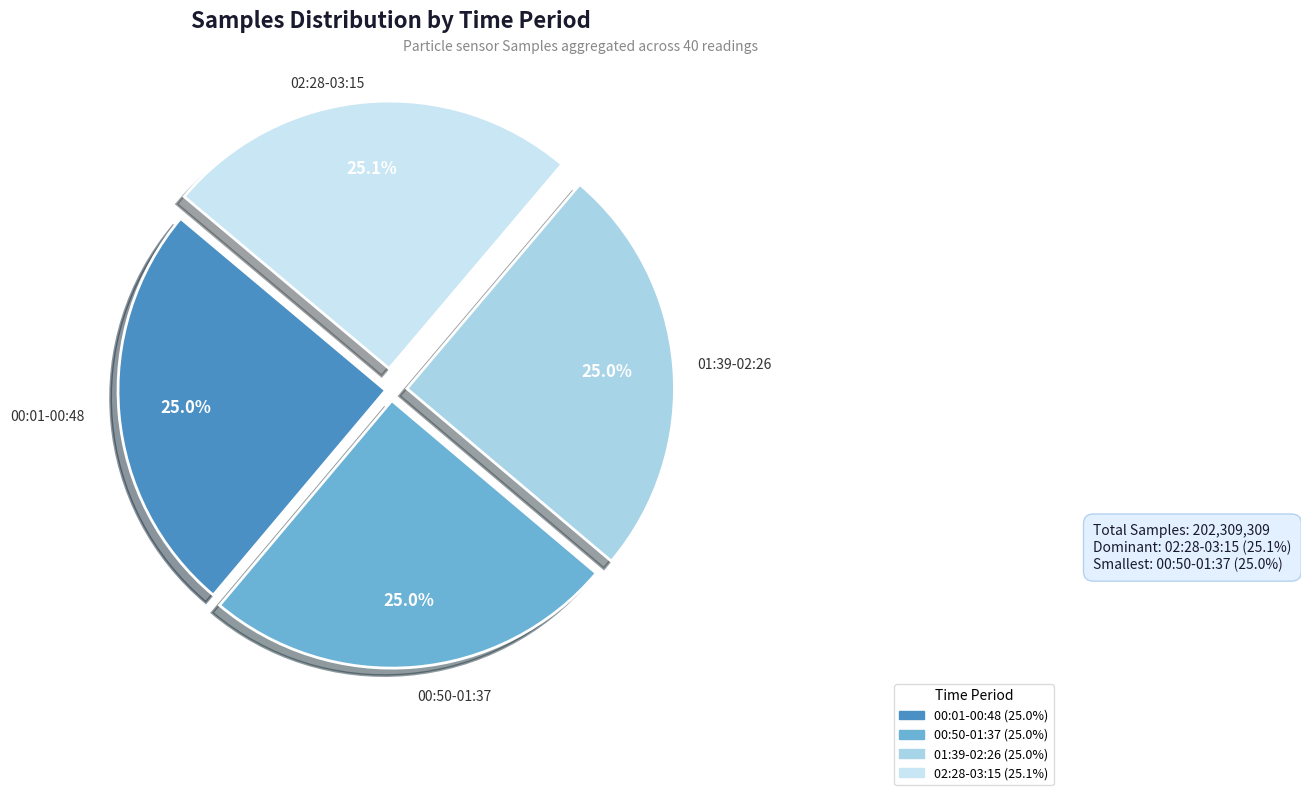

How many slices are in this pie chart?

4